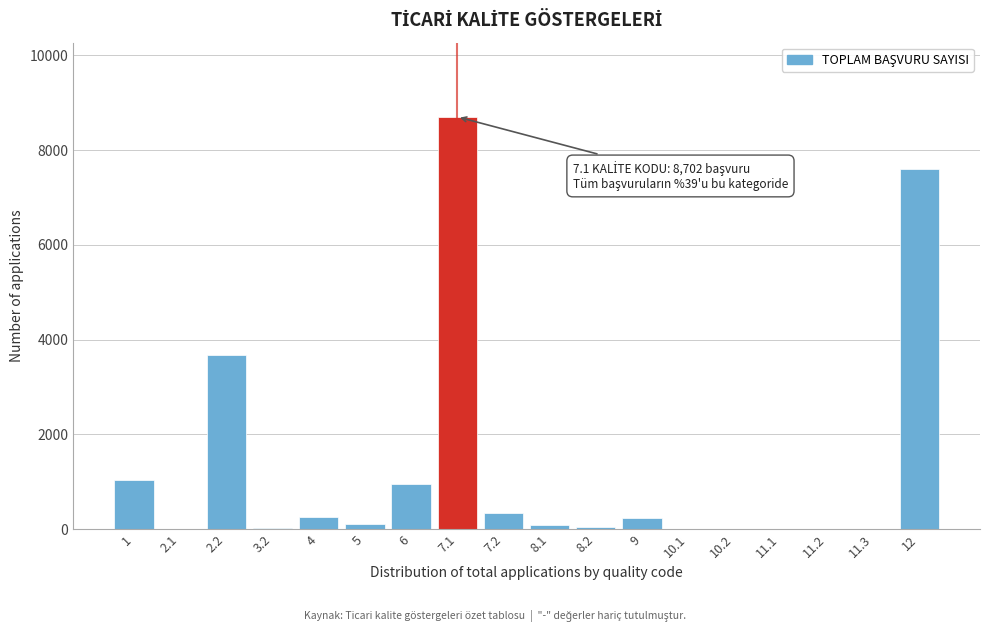

The value at 7.1 is 3051. True or false?

False